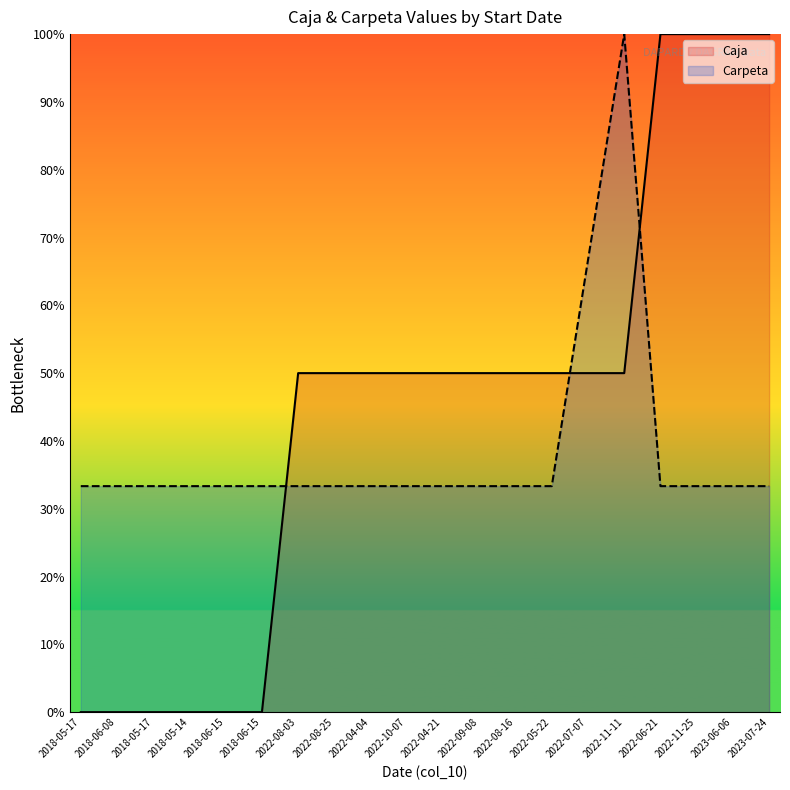

How many values in the Caja series exceed 50?

4